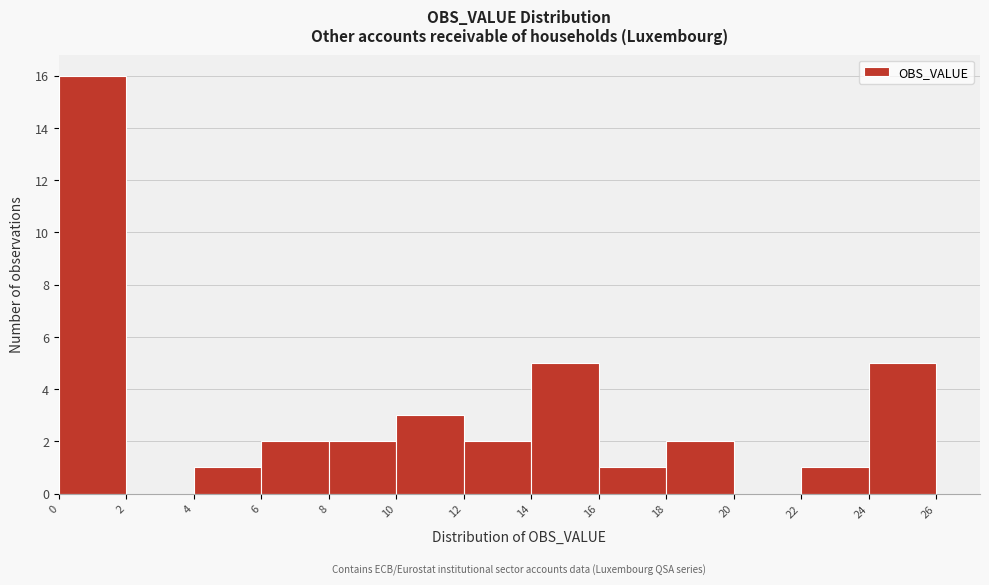

How tall is the bar that spans 0 to 2 on the x-axis? The values are not printed on the chart, so give them approximately, as read against the axis.

16